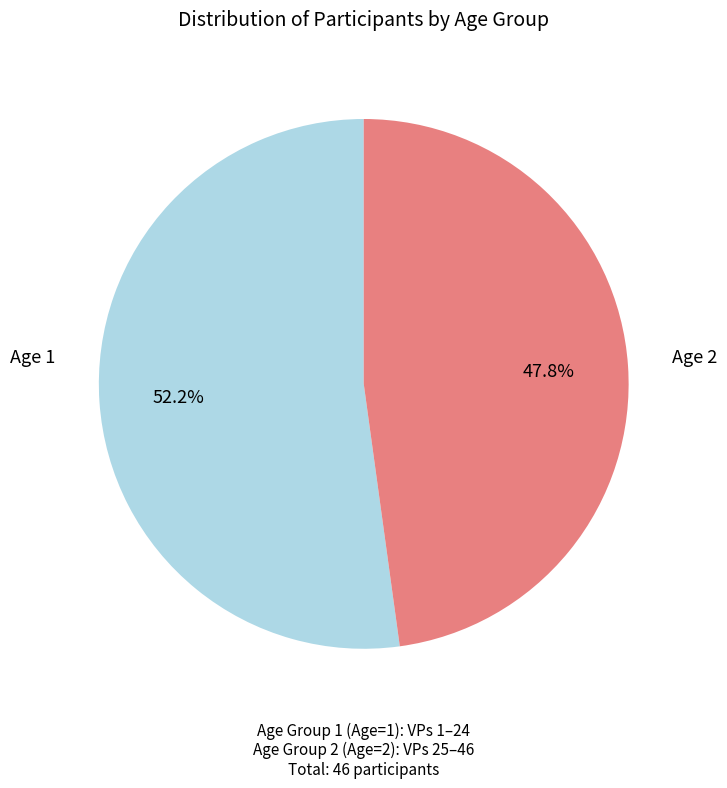

Is there any slice that represents more than half of the pie?

Yes